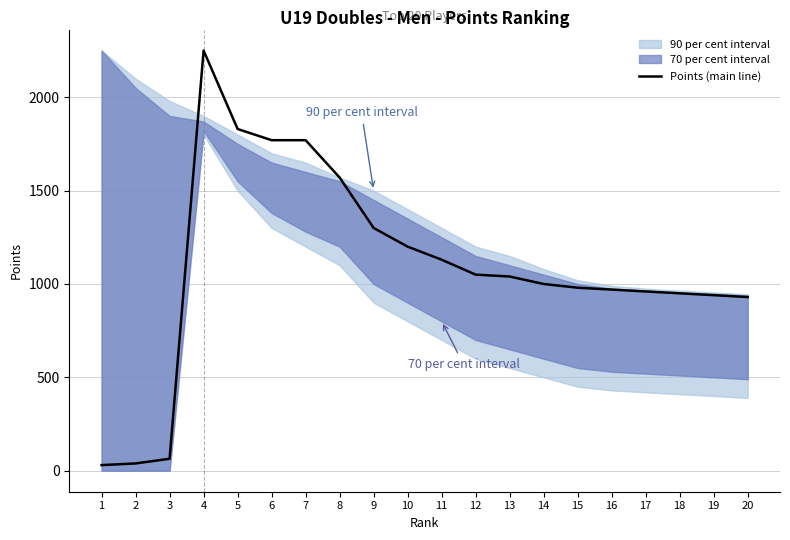

True or false: the data has more than 1 interior local peaks.

False